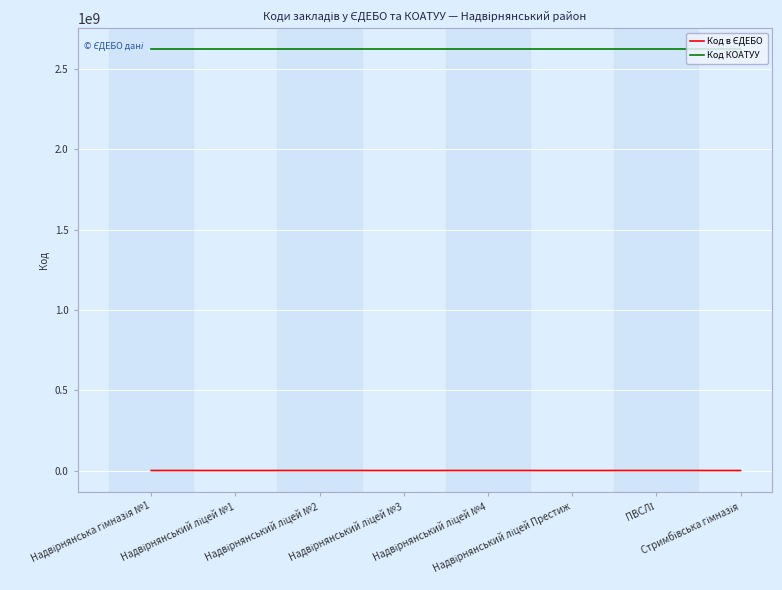

What is the maximum value shown in the chart?

2624010100